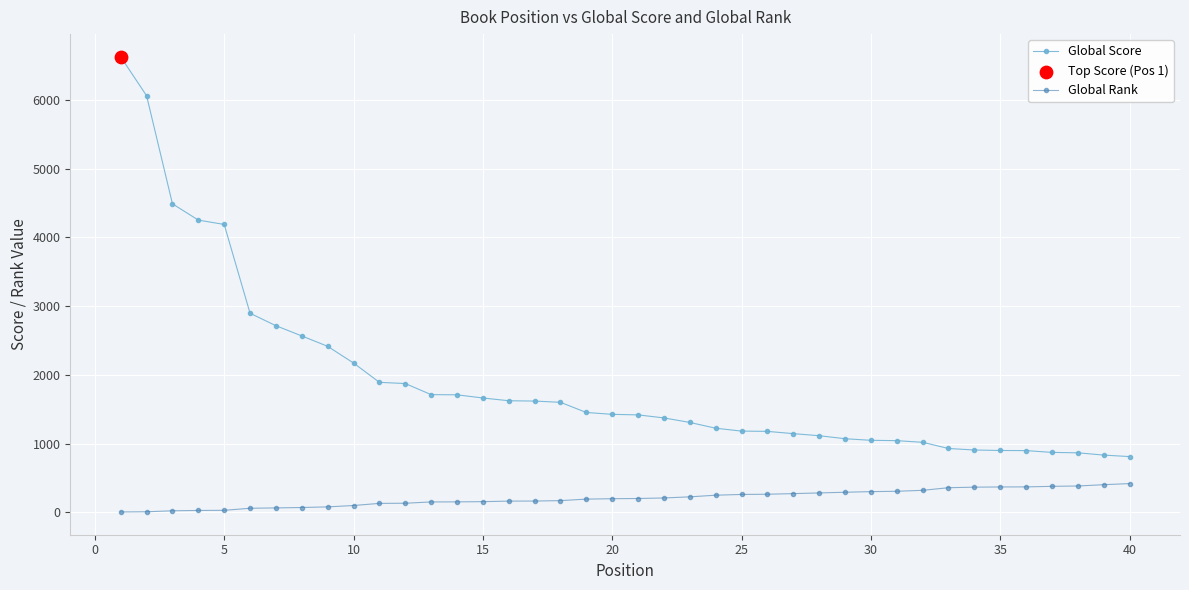

Which series has the largest total across all categories?

Global Score